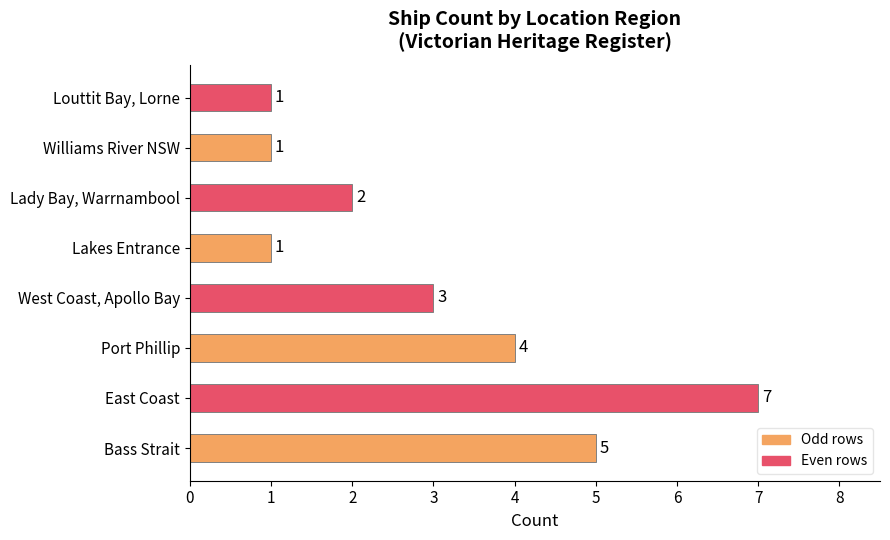

Count the values in the range 1 to 5.

7